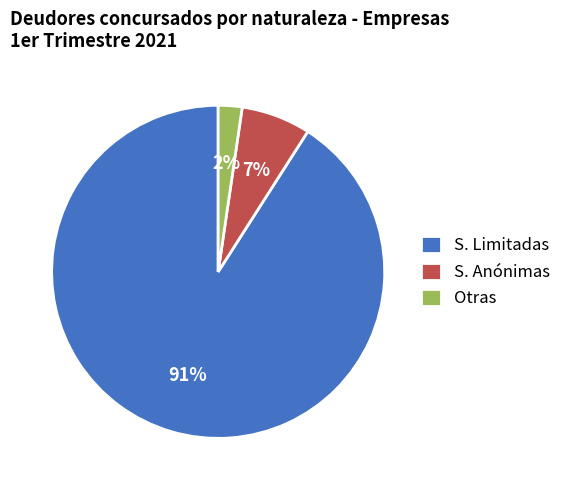

Which slice is the smallest?

Otras